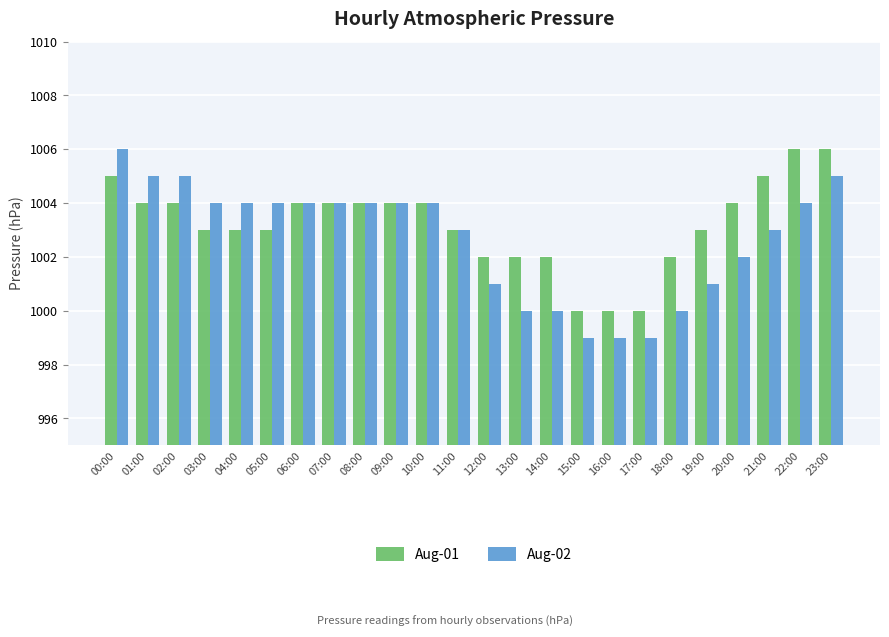

What are all the series names shown in the legend?

Aug-01, Aug-02